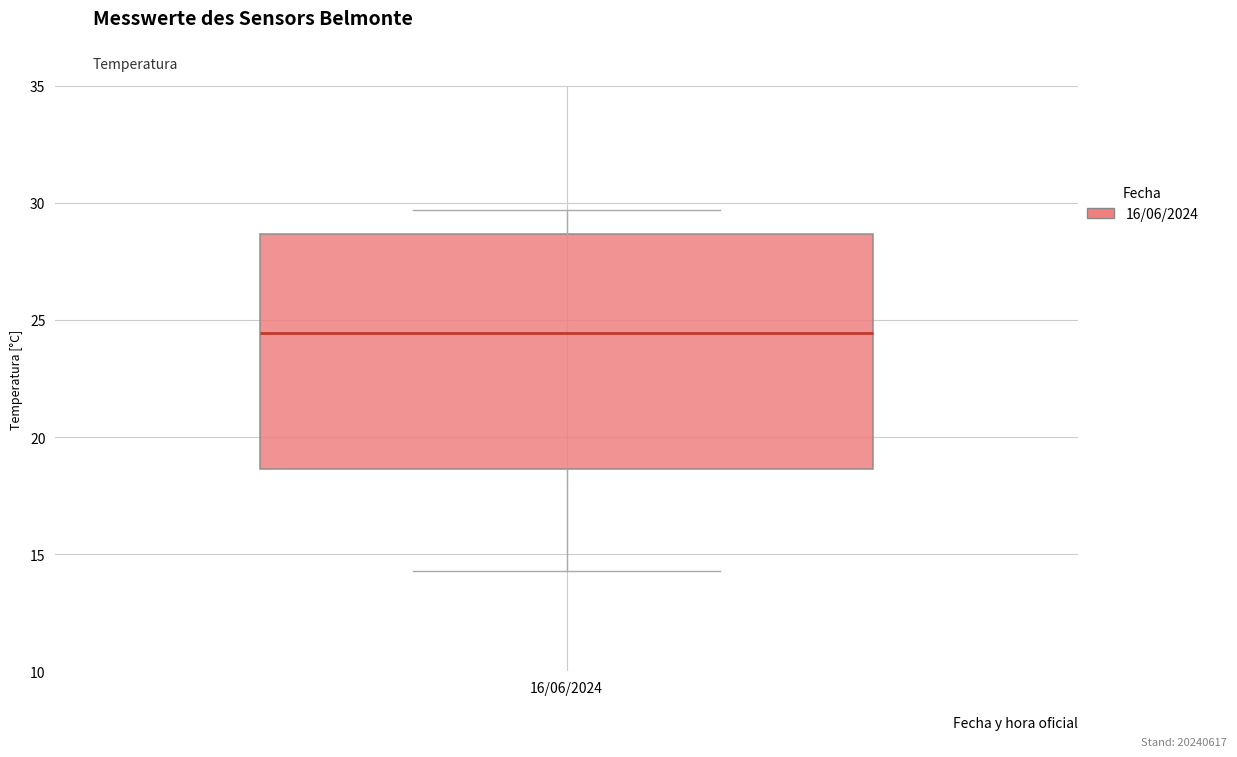

Read this box plot against the y-axis: the position of the median line, the range covered by the box, and the ends of both whiskers. The values are not printed on the chart, so give them approximately, as read against the axis.

median 24.5, box 18.5 to 28.5, whiskers 14.5 to 29.5